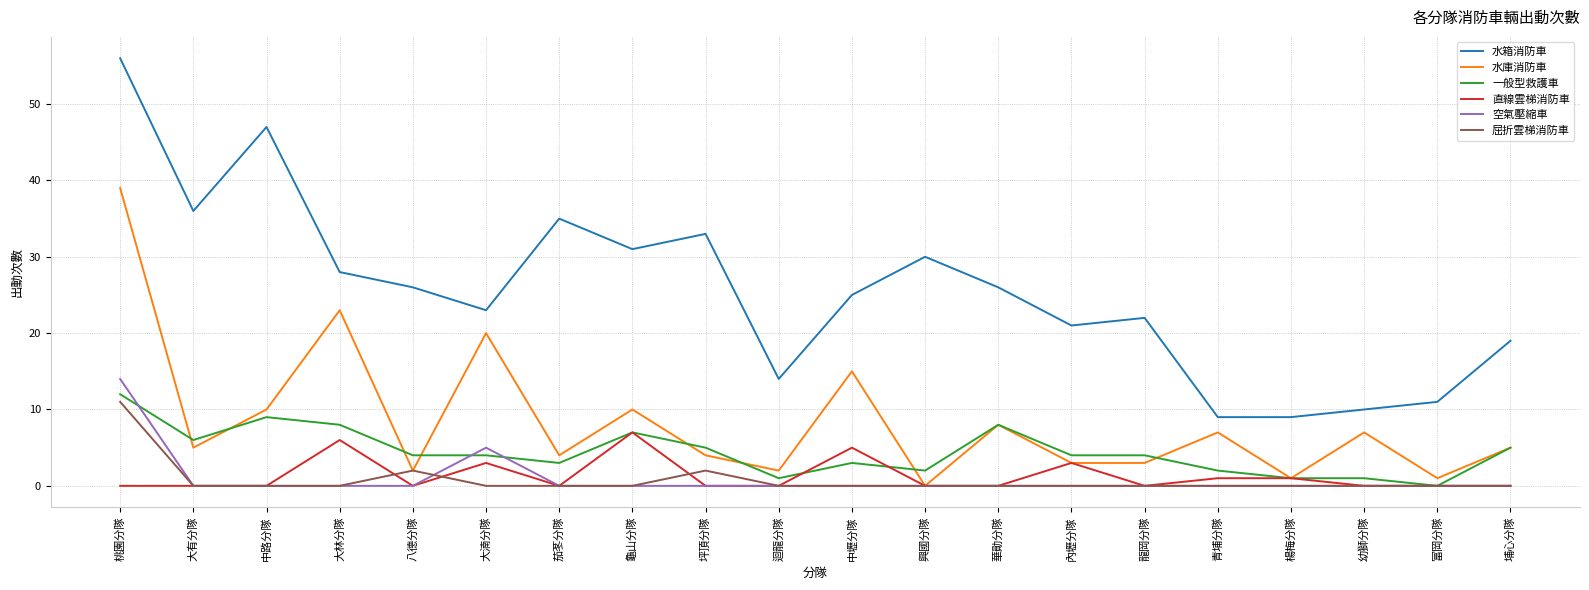

What is the difference between the maximum and minimum values in the 水箱消防車 series?

47